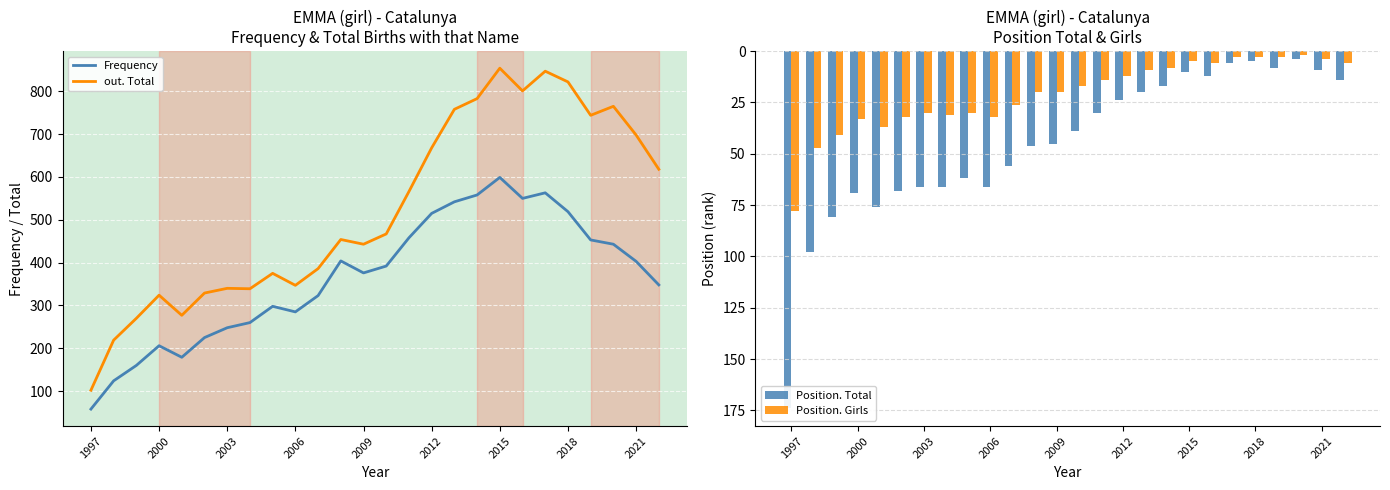

How many categories are shown in the chart?

26